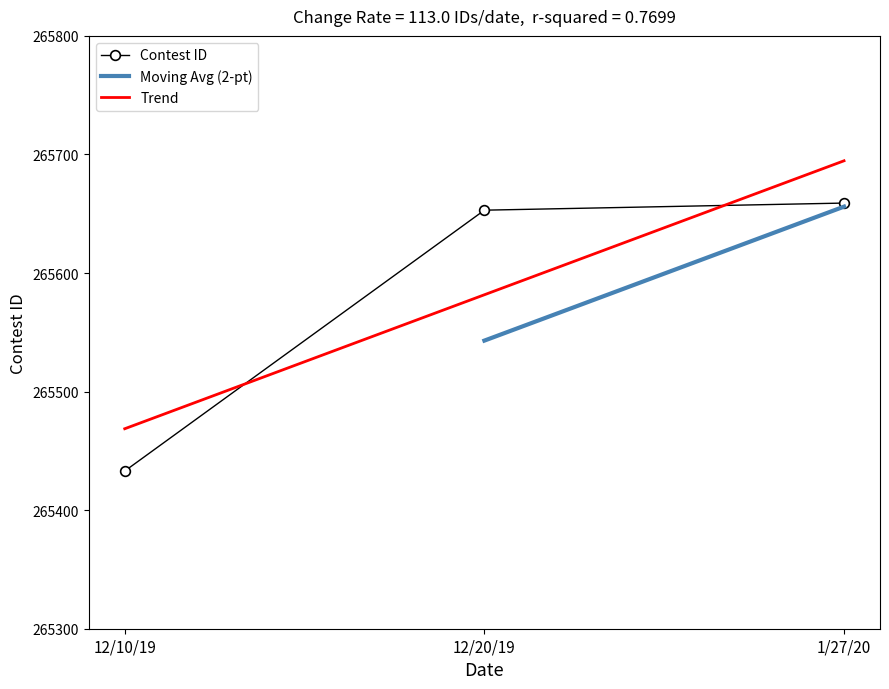

Reading left to right, list all the values displayed in this chart.

12/10/19=265433	12/20/19=265653	1/27/20=265659